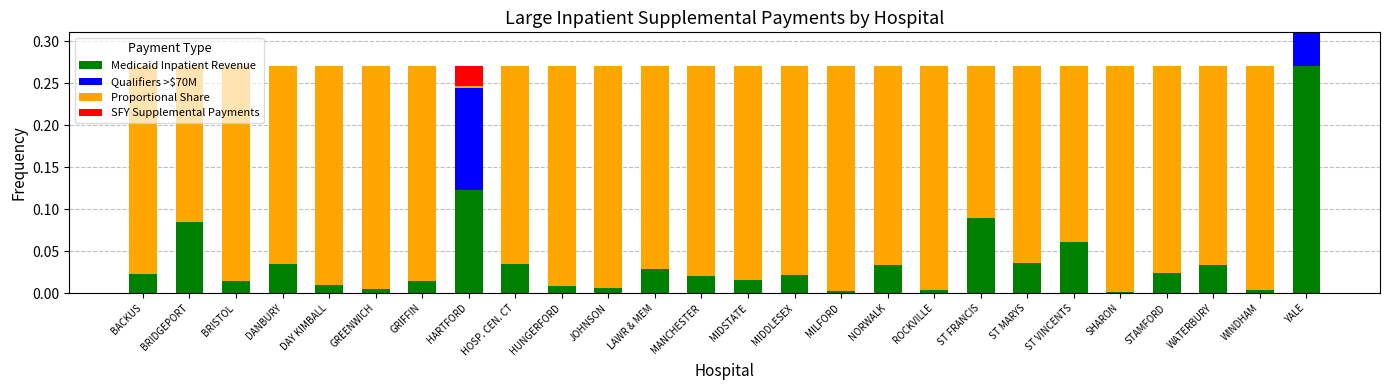

What is the difference between the highest and lowest values at DANBURY?

0.2